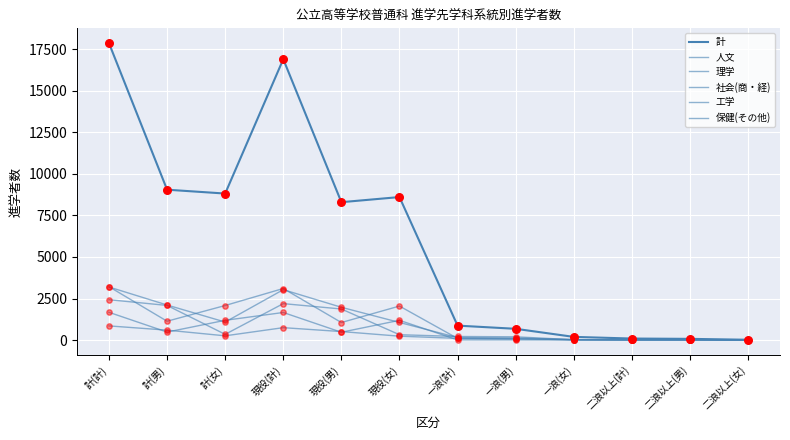

Which series has the largest total across all categories?

計